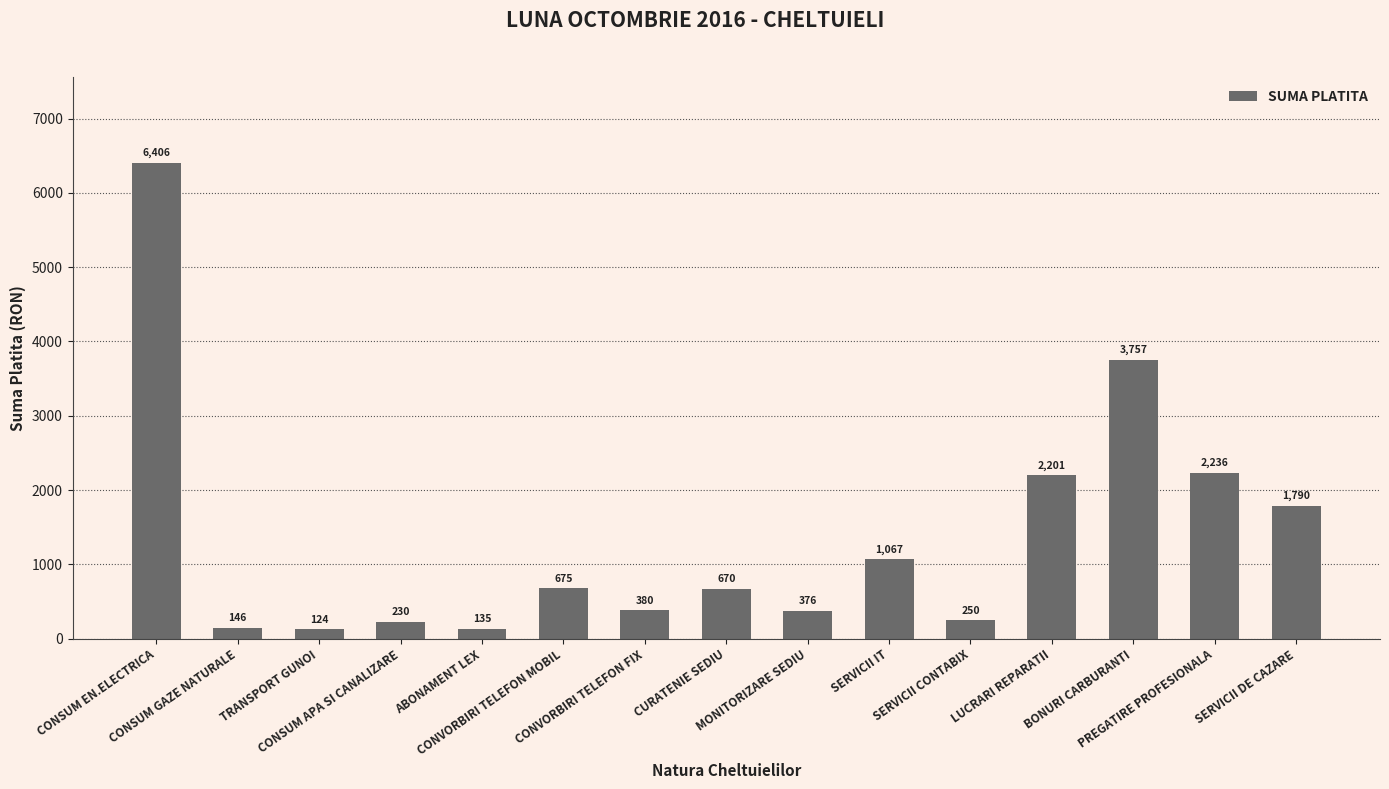

At which label is the value closest to 3265?

BONURI CARBURANTI